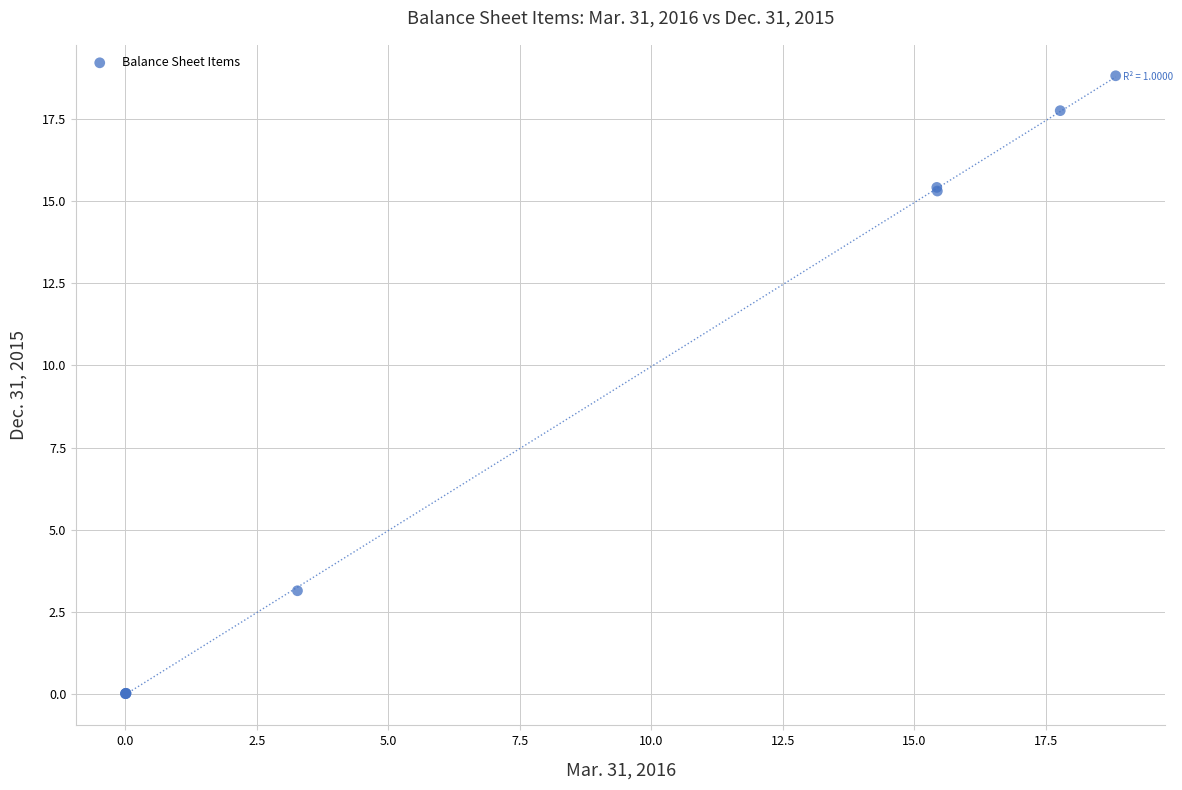

What Y value in the scatter plot is closest to 9?

3.1